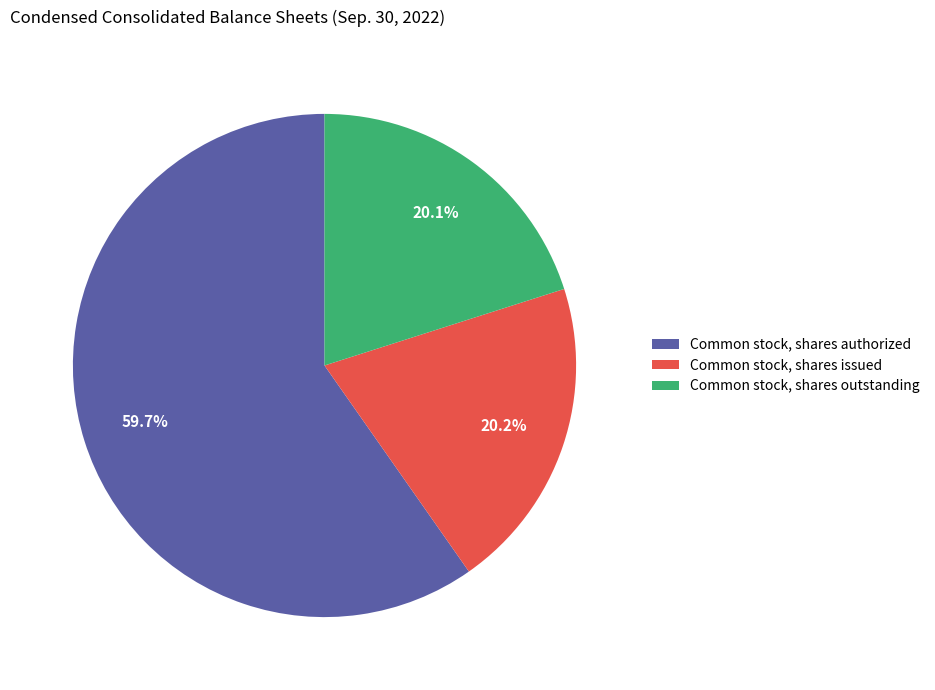

Does any single category account for the majority?

Yes